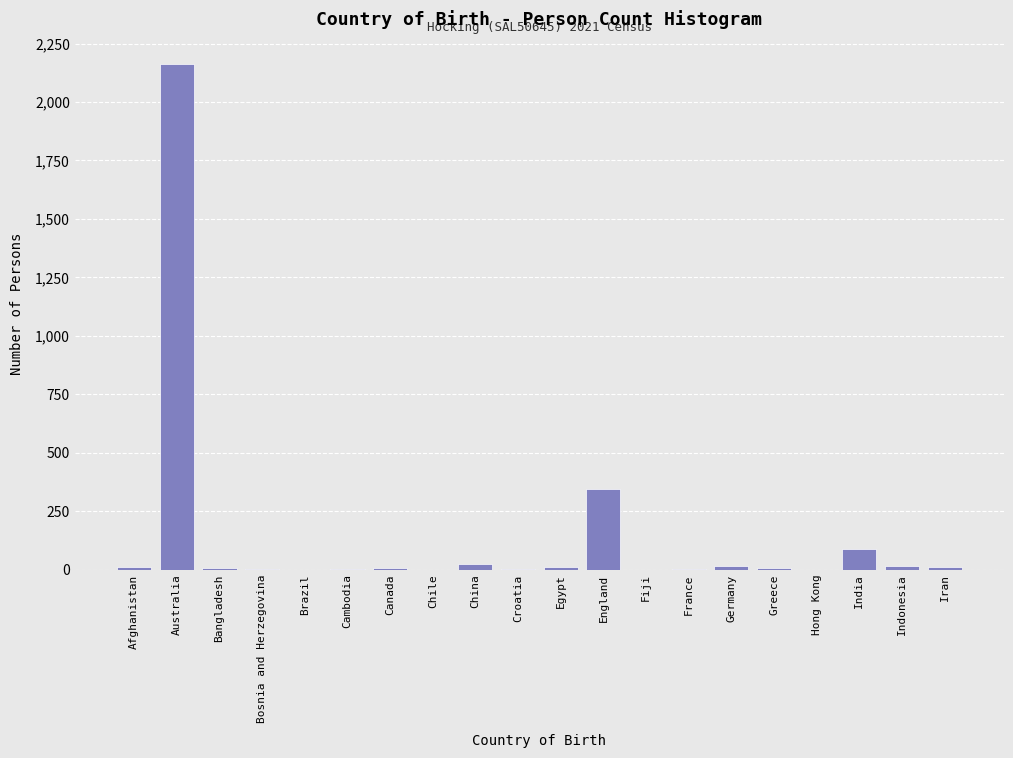

Which has a higher value, India or Bangladesh?

India